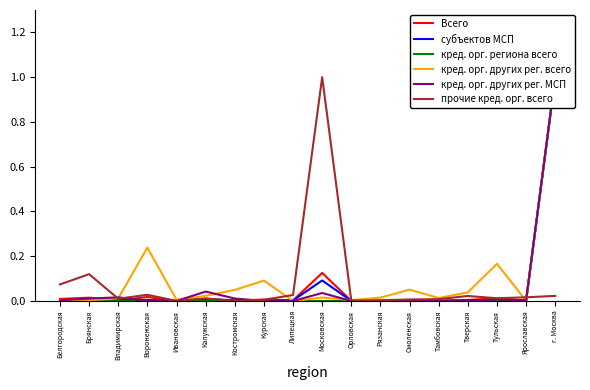

Which has a higher value, Брянская or Тверская?

Брянская